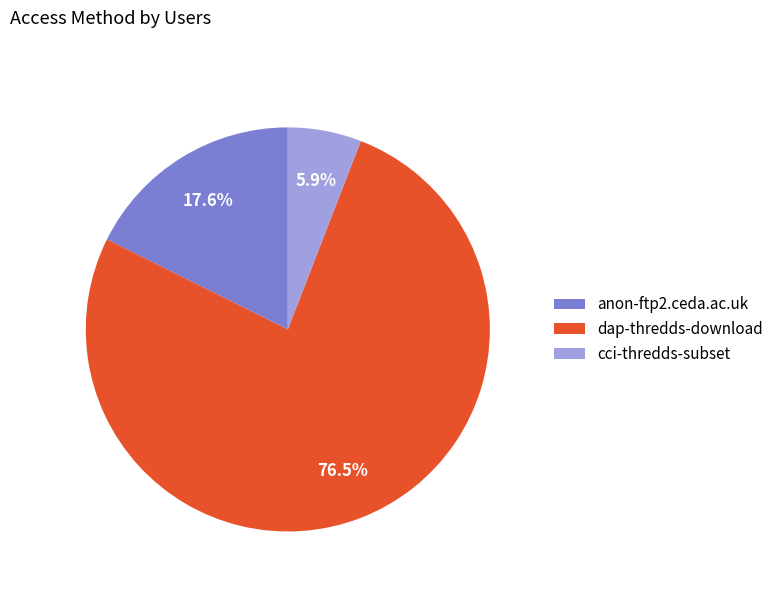

To the nearest percent, what is the difference between the largest and smallest slice percentages?

71%